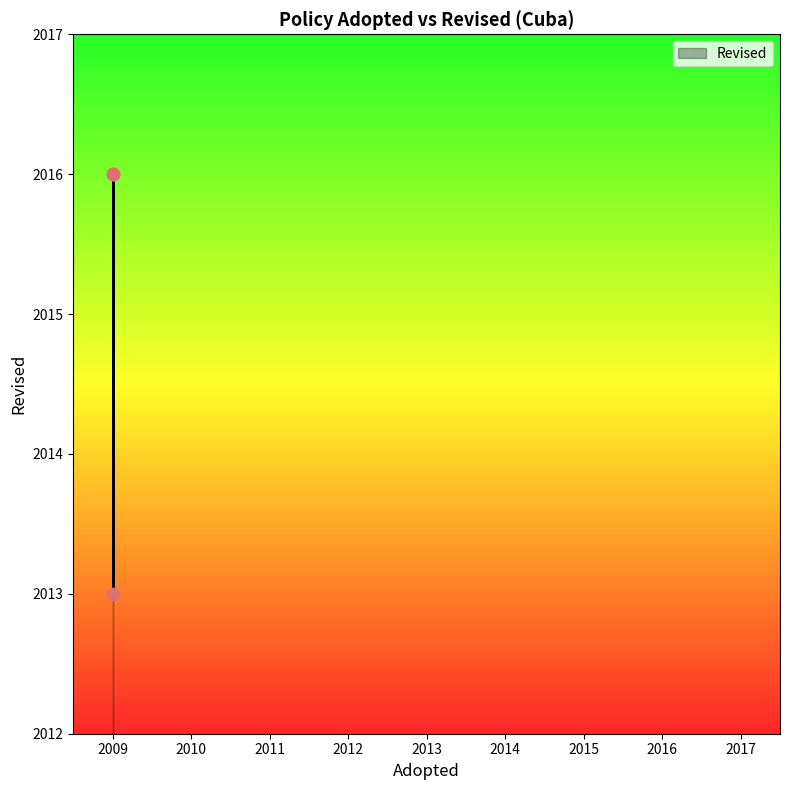

What Y value in the scatter plot is closest to 2014?

2013